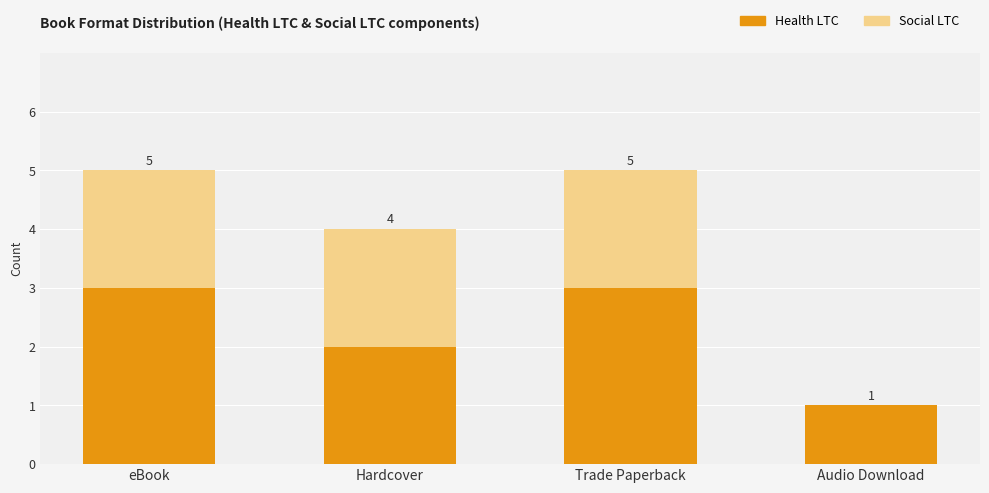

What position from the left is Audio Download?

4